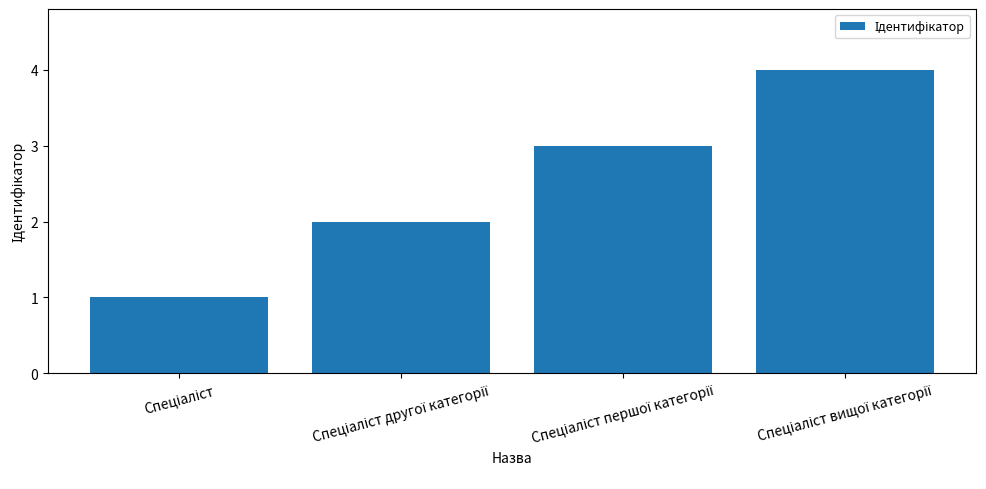

What is the greatest value displayed?

4